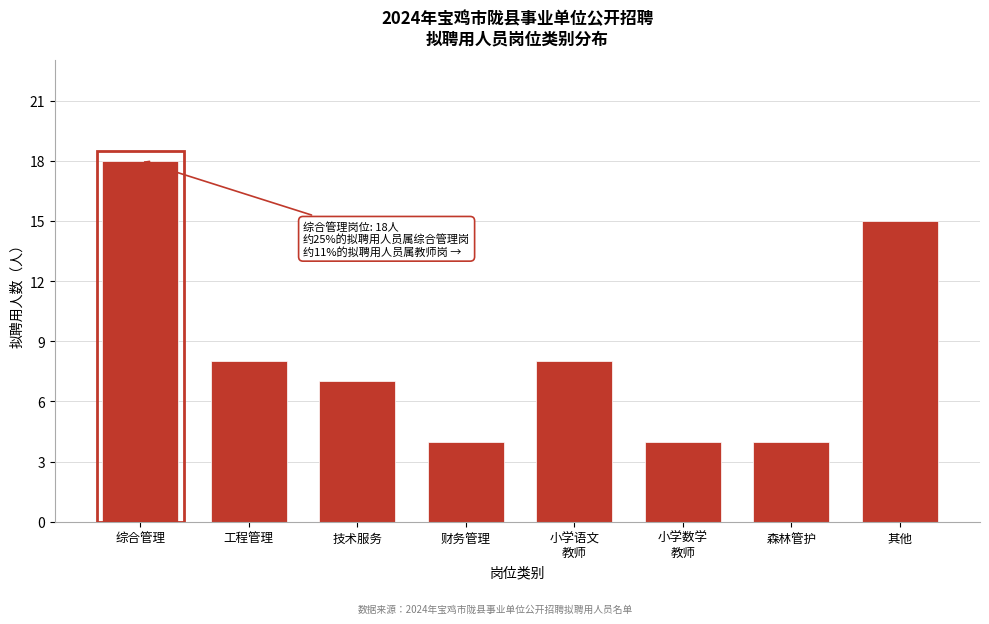

Reading right to left, what are all the values shown in this chart?

15	4	4	8	4	7	8	18